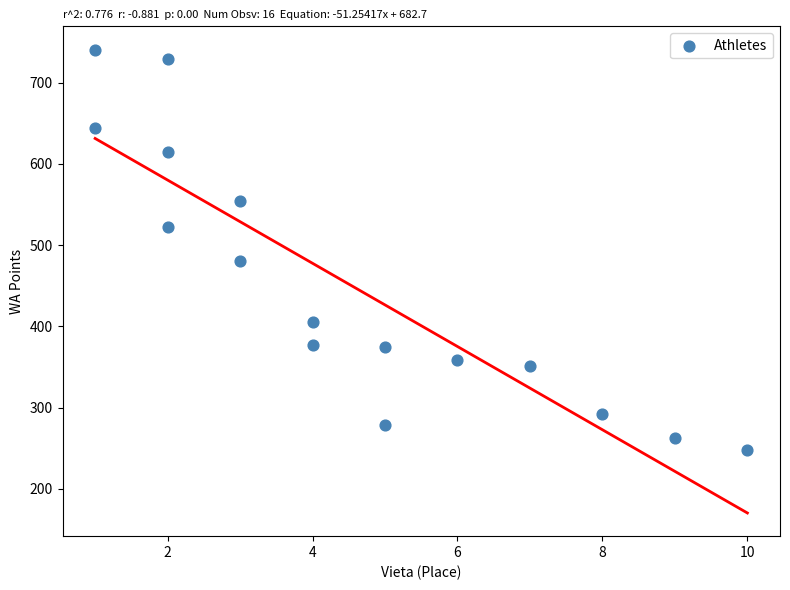

What is the range of X values (max minus min)?

9